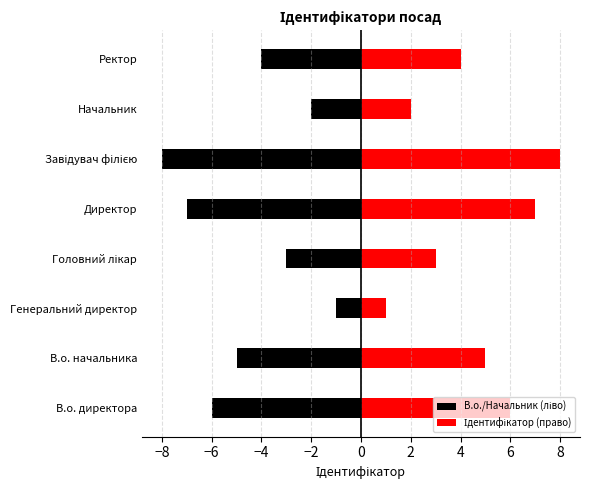

What position from the right is Директор?

4